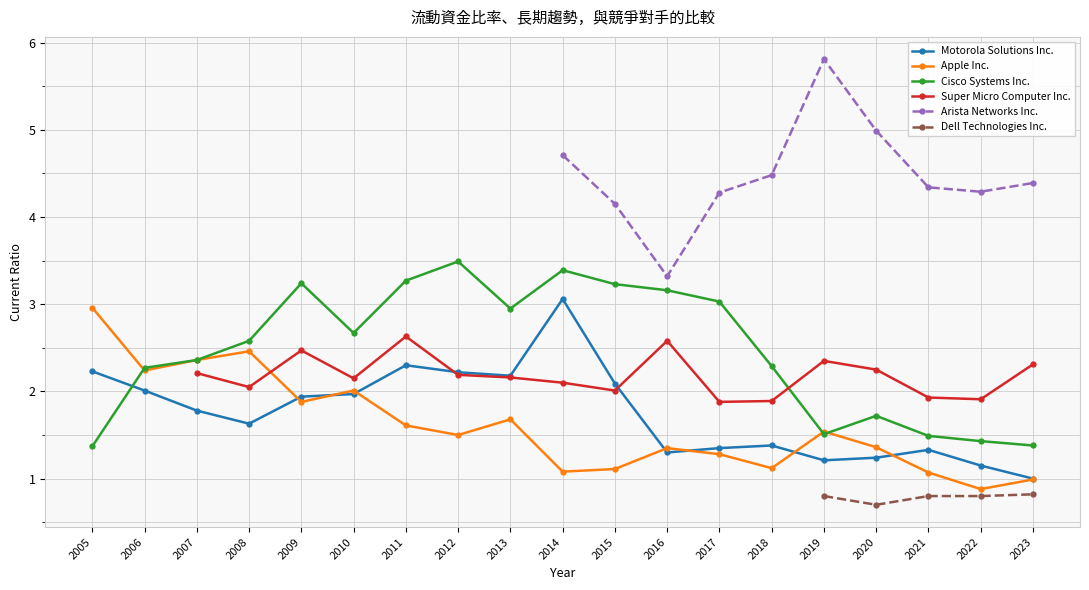

Does the chart have visible grid lines?

Yes